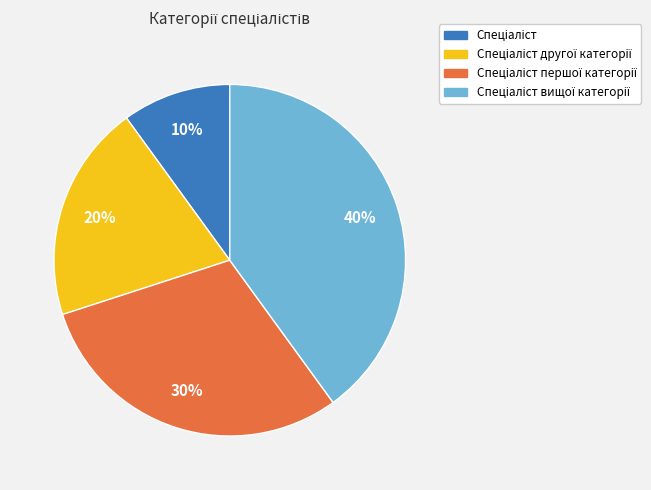

How many segments does this pie chart have?

4